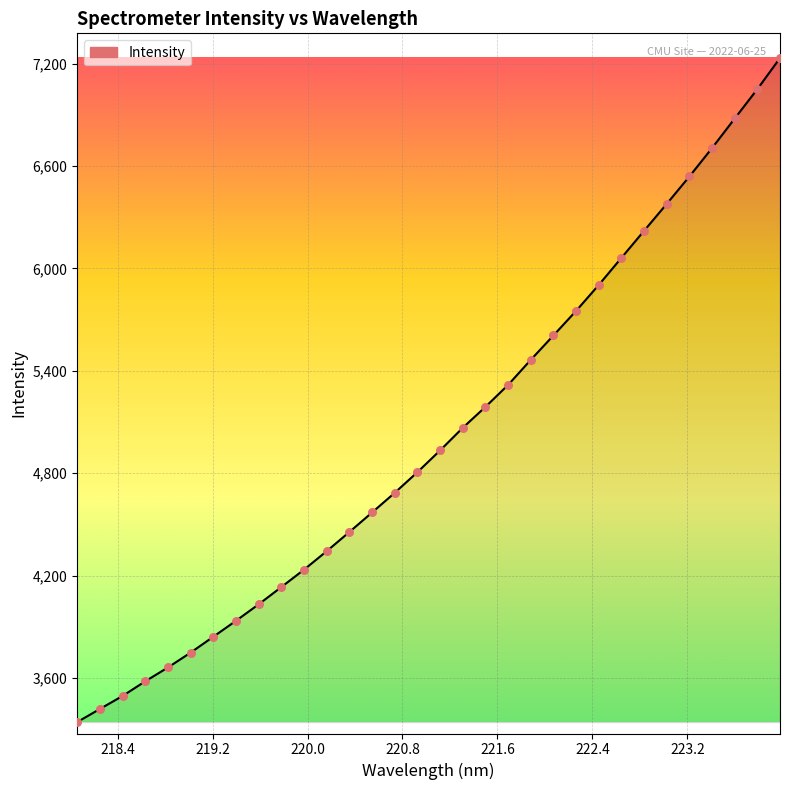

What is the difference between the maximum and minimum values?

3890.4